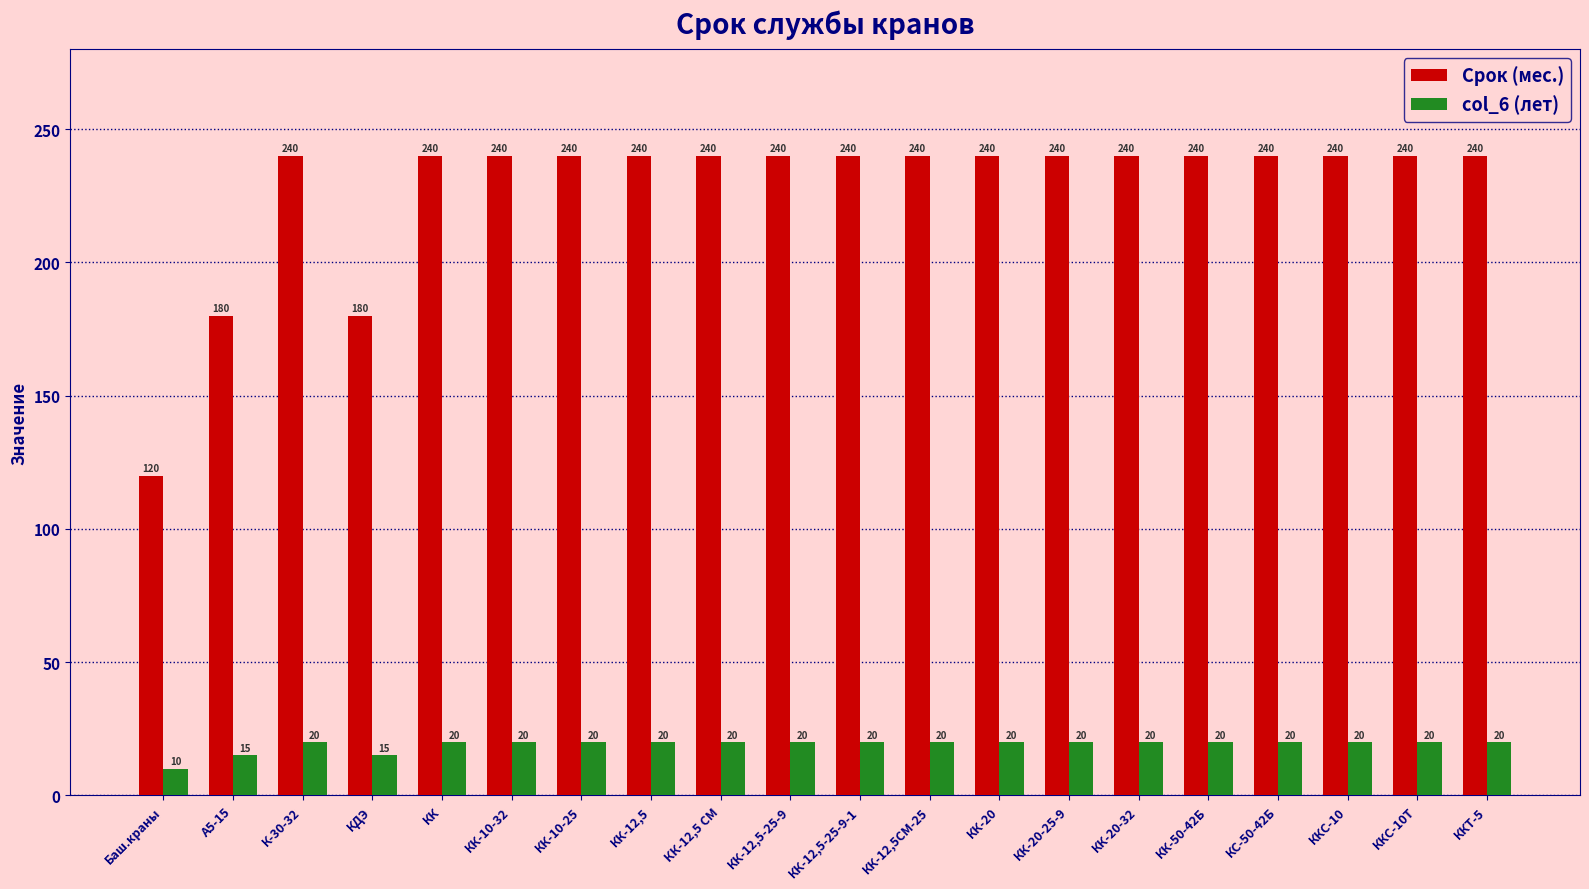

How many groups of bars are there?

20